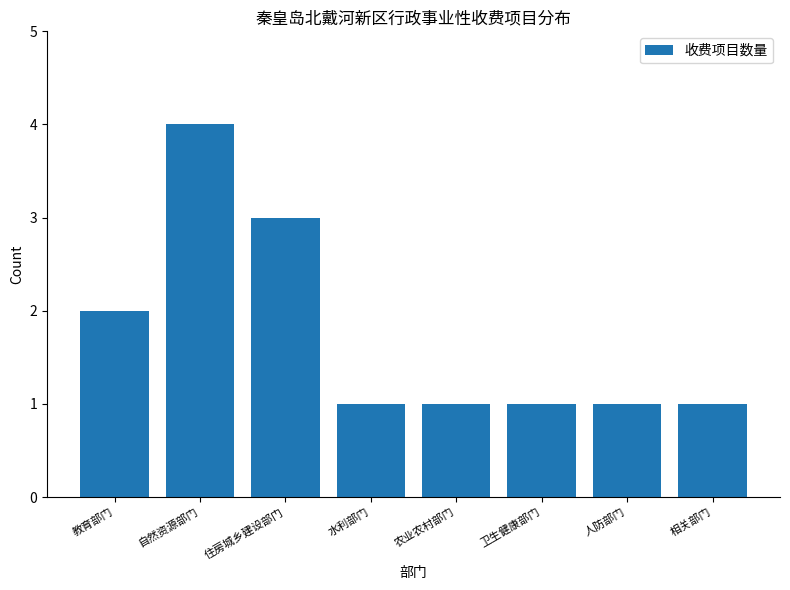

How many series are shown in this chart?

1